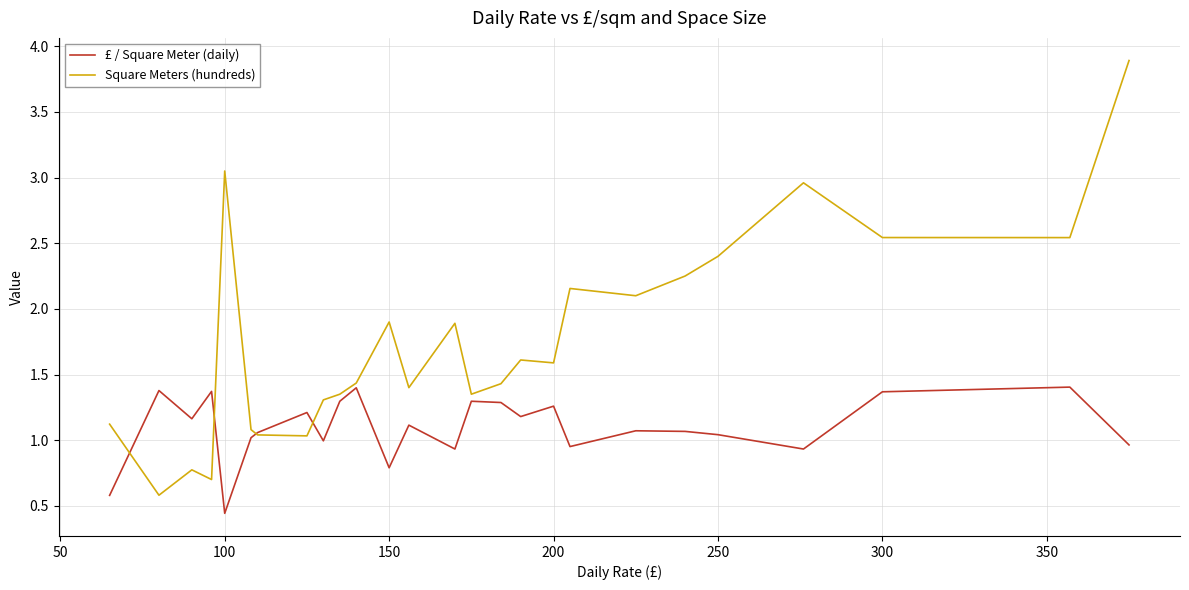

After their last crossing, which series has the higher values: £ / Square Meter (daily) or Square Meters (hundreds)?

Square Meters (hundreds)